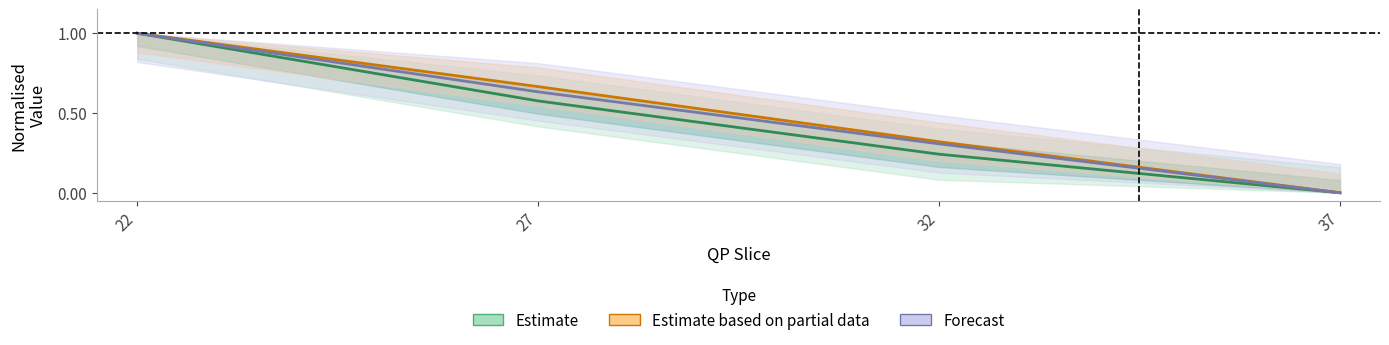

At which label is Forecast closest to 0?

37